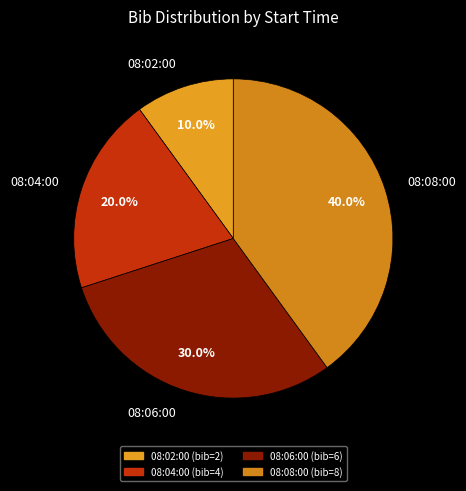

Is it true that 08:02:00 is 10% of the pie?

True